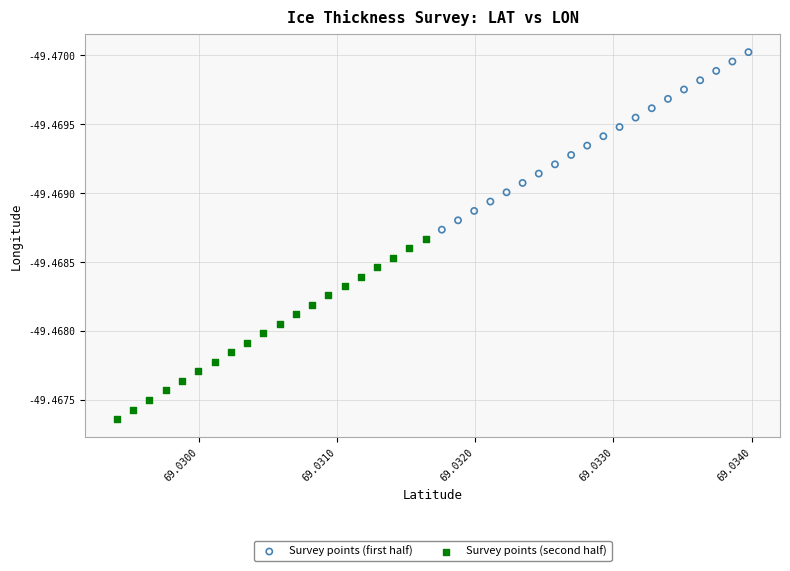

Which series contains the highest Y value?

Survey points (second half)